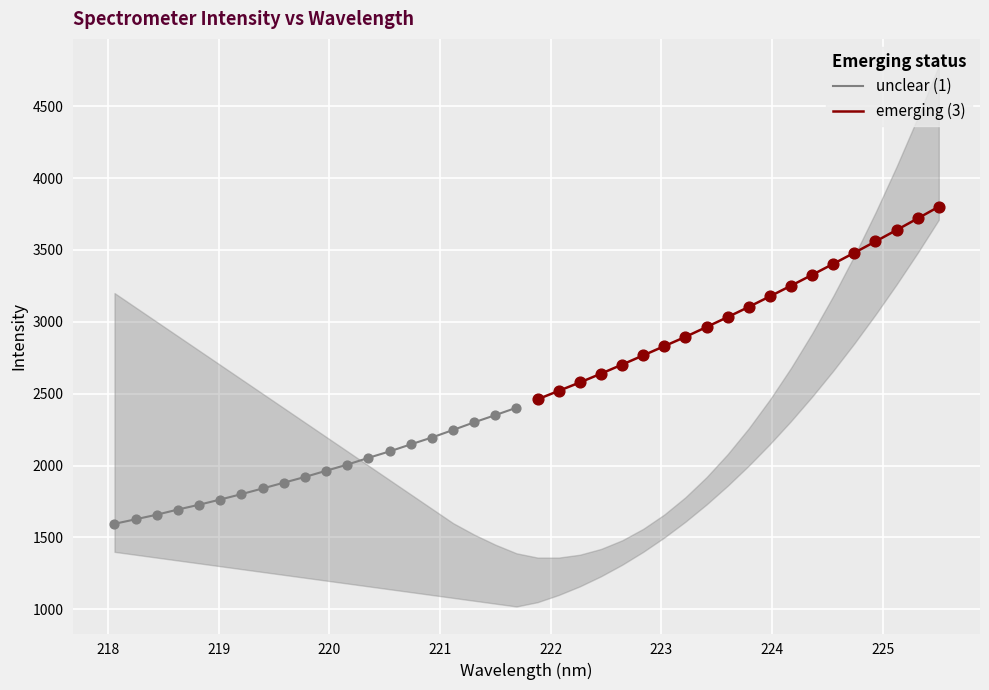

Which series has the largest total across all categories?

emerging (3)